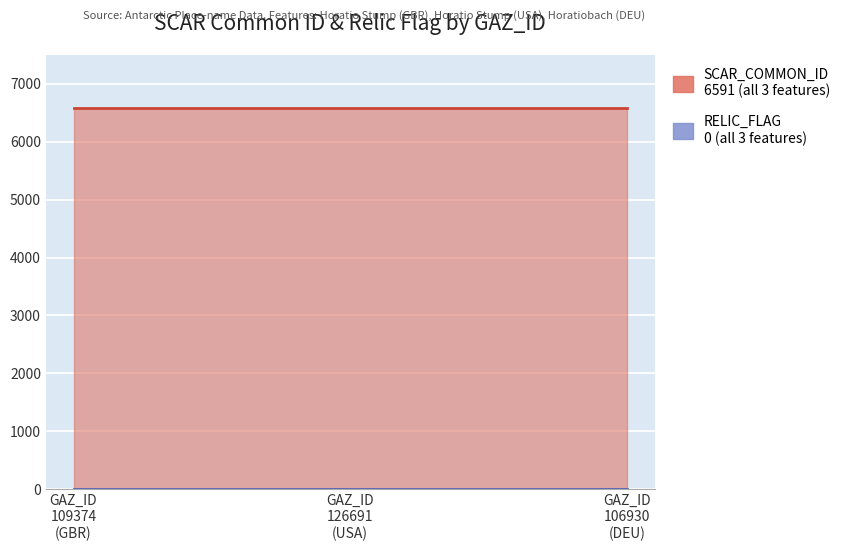

True or false: SCAR_COMMON_ID has a value of 8860 at 106930.

False